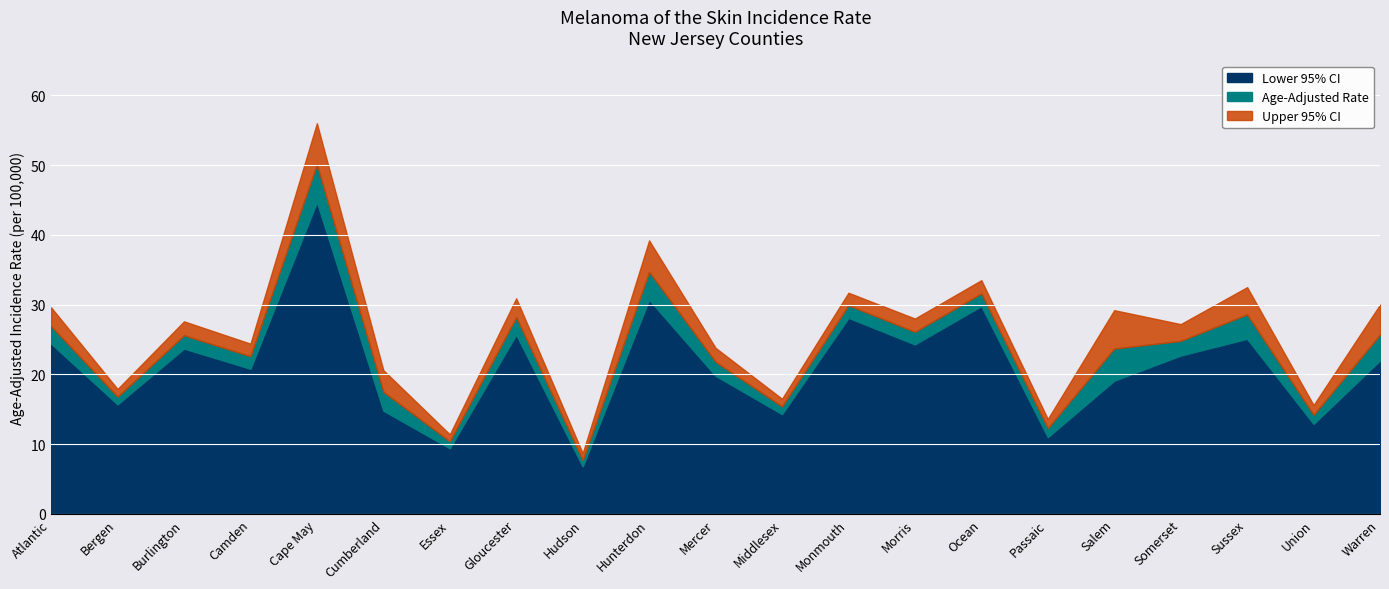

Which category has the lowest value in the Upper 95% CI series?

Hudson